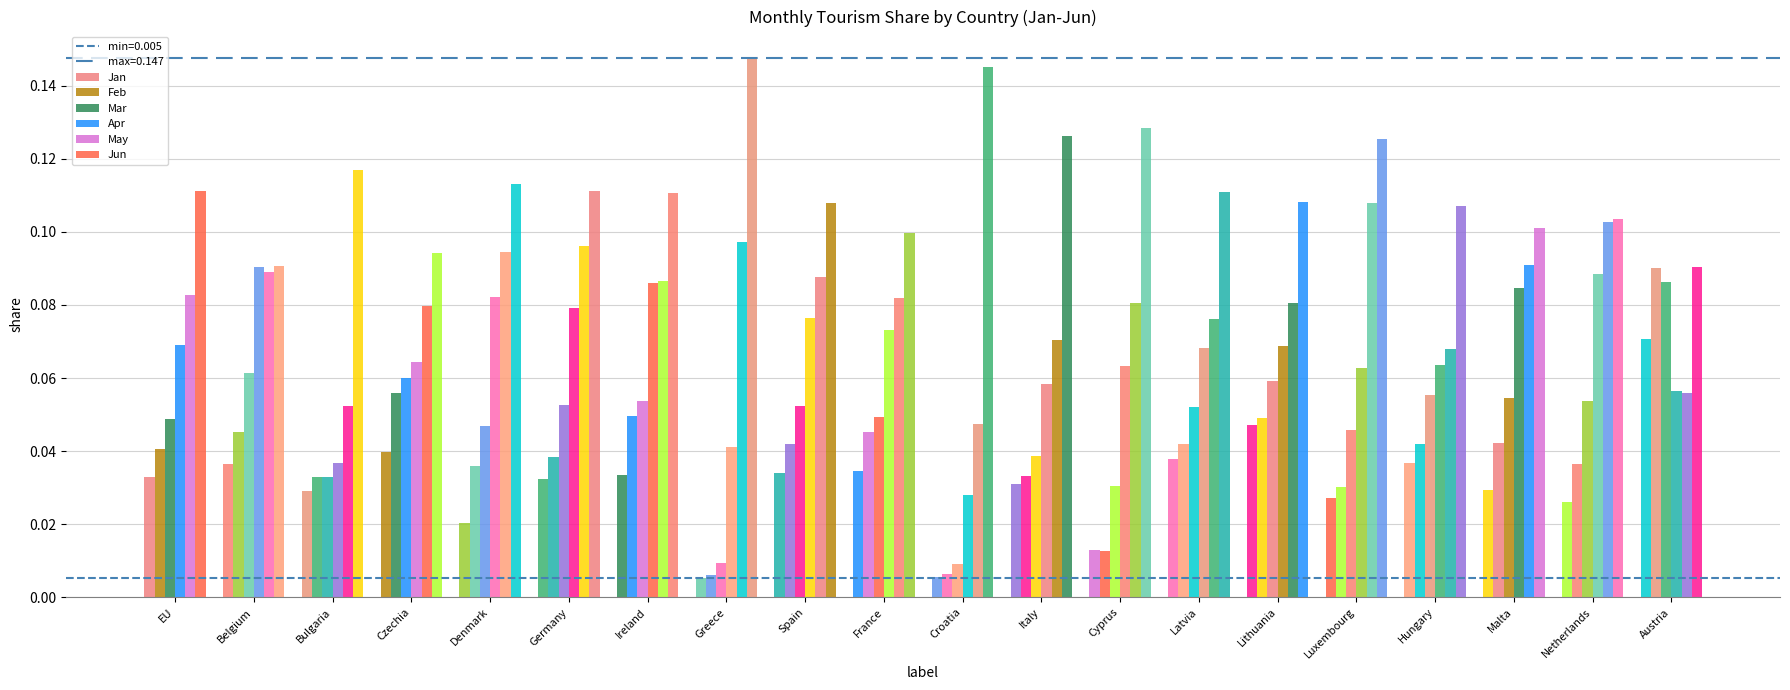

How many series are shown in this chart?

6